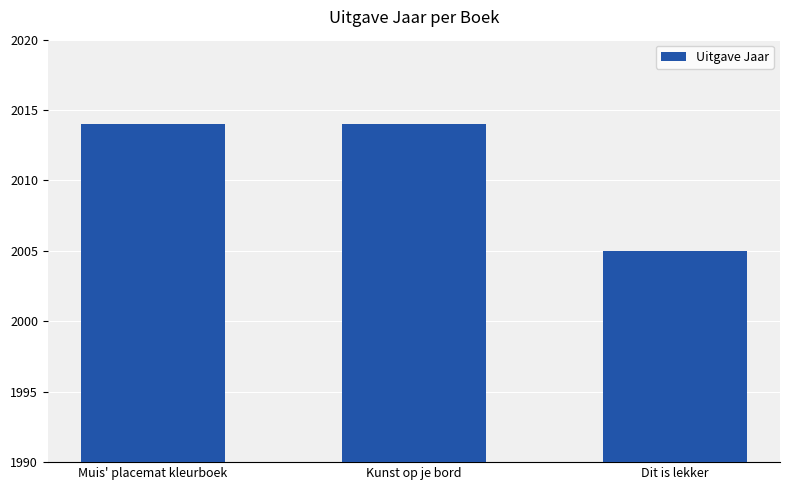

What position from the left is Dit is lekker?

3